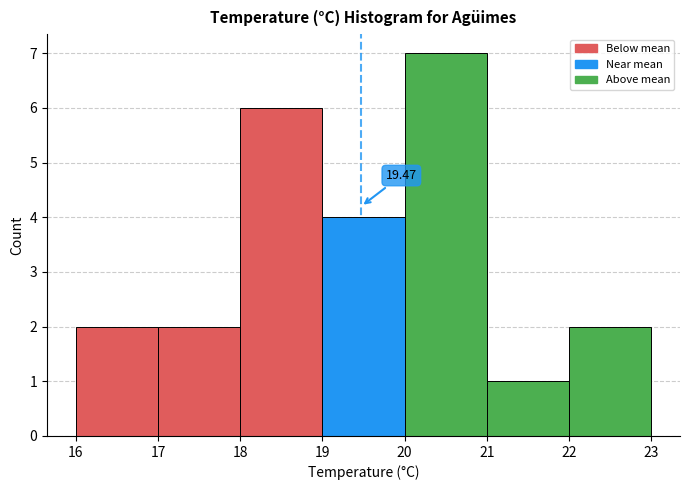

Over which range of the x-axis is the bar tallest?

20 to 21